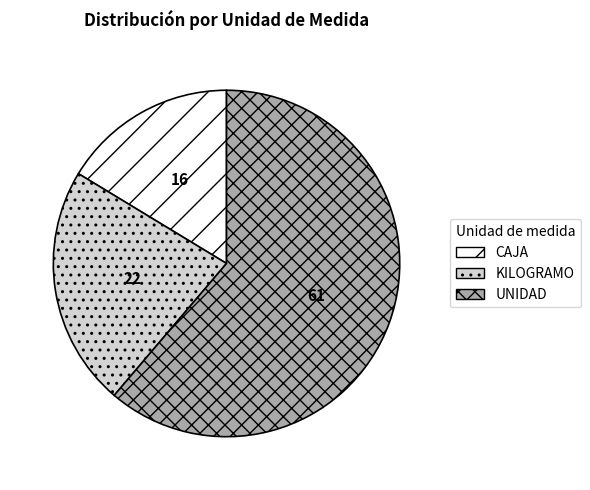

What is the ratio of the value at KILOGRAMO to the value at UNIDAD?

0.4